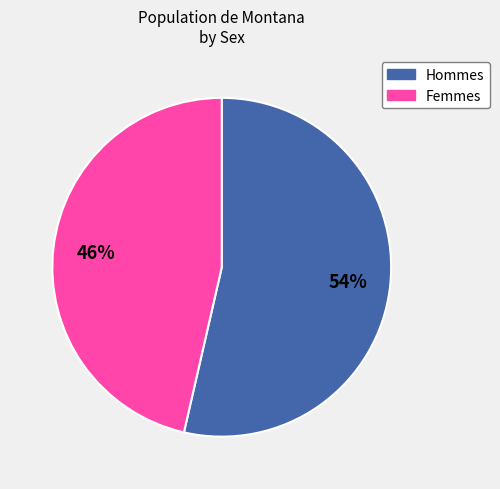

Does any single category account for the majority?

Yes